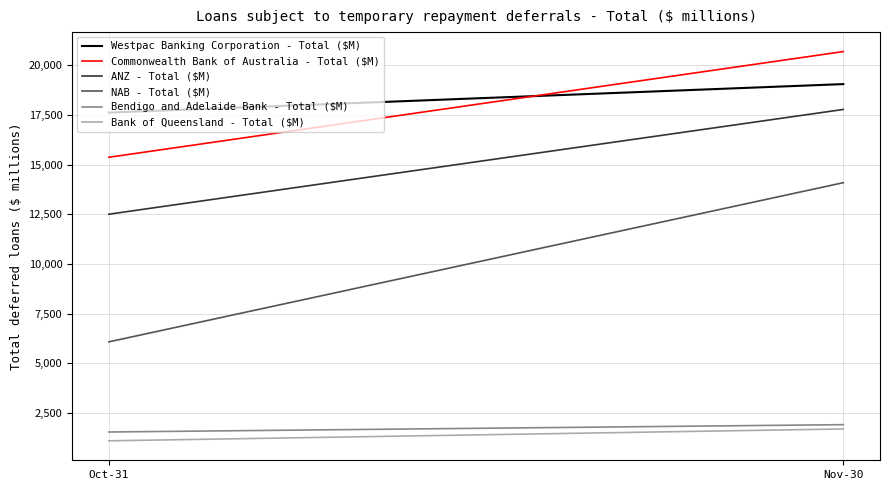

What is the label of the 1st point from the right?

Nov-30